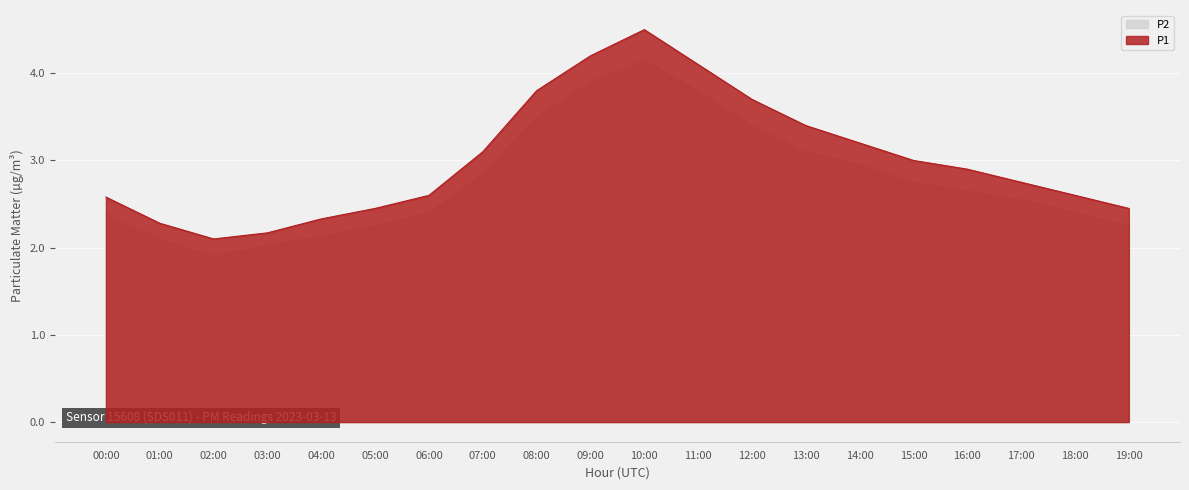

What is the sum of all P2 values?

55.4